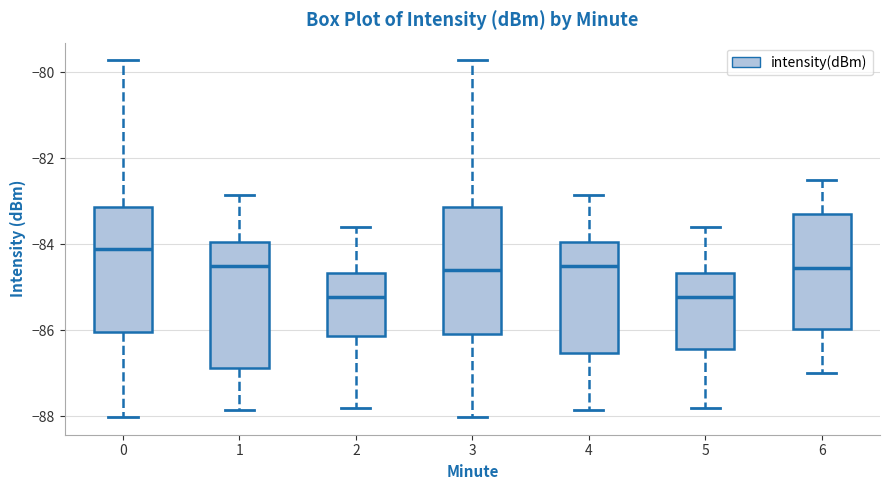

Reading left to right, transcribe this box plot: for each box, give where its median line is, the range the box spans, and where its two whiskers end, as read against the y-axis. The values are not printed on the chart, so give them approximately, as read against the axis.

0: median -84.2, box -86.0 to -83.2, whiskers -88.0 to -79.8
1: median -84.6, box -86.8 to -84.0, whiskers -87.8 to -82.8
2: median -85.2, box -86.2 to -84.6, whiskers -87.8 to -83.6
3: median -84.6, box -86.0 to -83.2, whiskers -88.0 to -79.8
4: median -84.6, box -86.6 to -84.0, whiskers -87.8 to -82.8
5: median -85.2, box -86.4 to -84.6, whiskers -87.8 to -83.6
6: median -84.6, box -86.0 to -83.4, whiskers -87.0 to -82.4